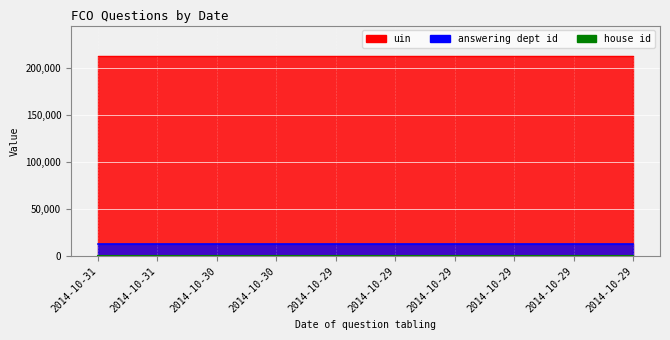

What is the spread (max minus min) of values at 2014-10-29?

212428